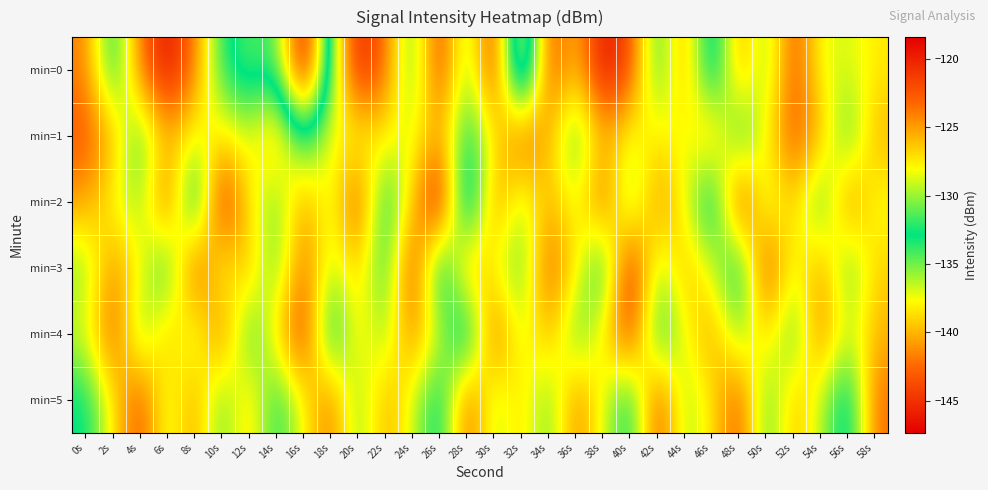

Rank the series by their maximum value, from highest to lowest.

min=2, min=0, min=3, min=4, min=5, min=1